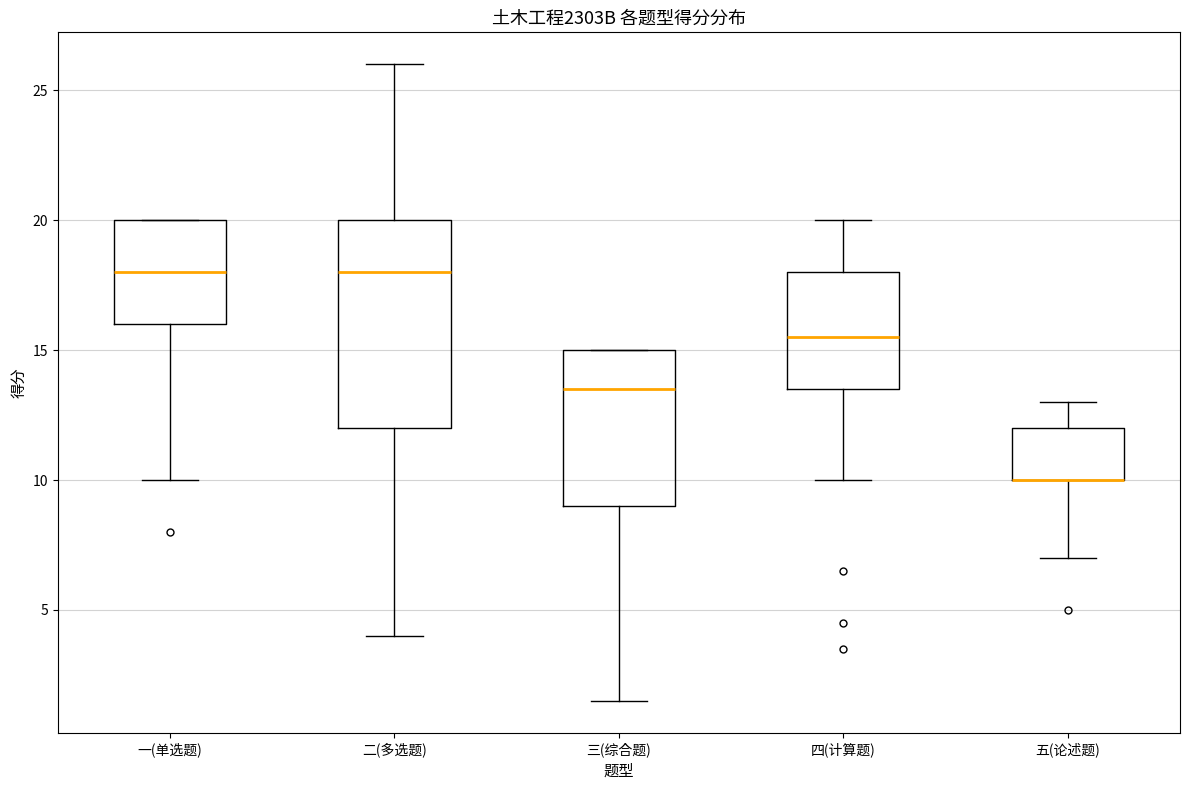

Which box is the tallest, from its lower edge to its upper edge?

二(多选题)